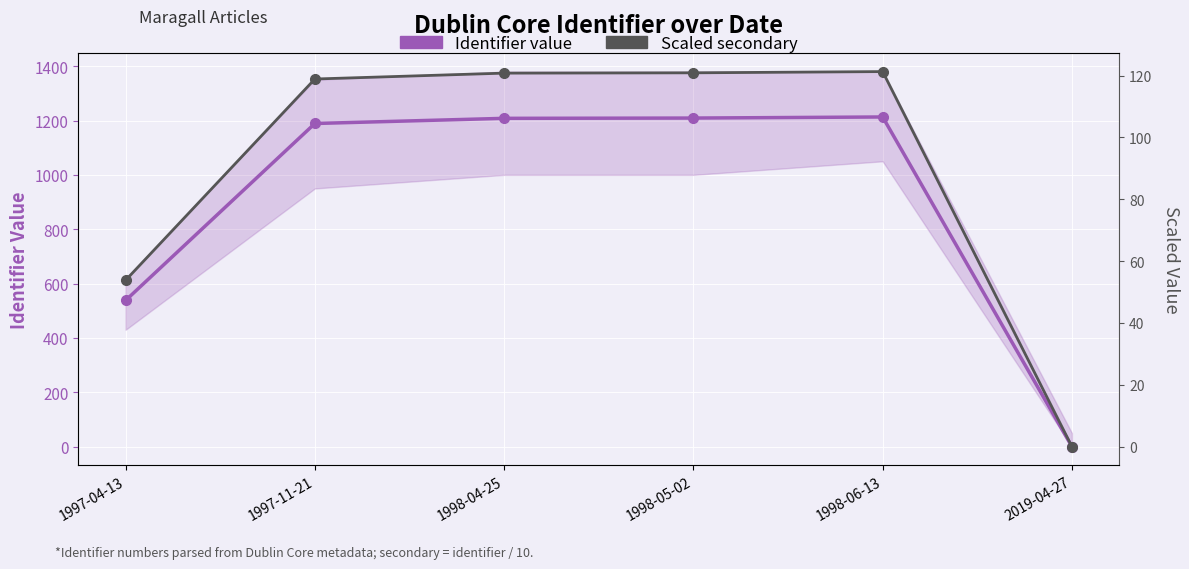

At which category is the sum across all series the highest?

1998-06-13